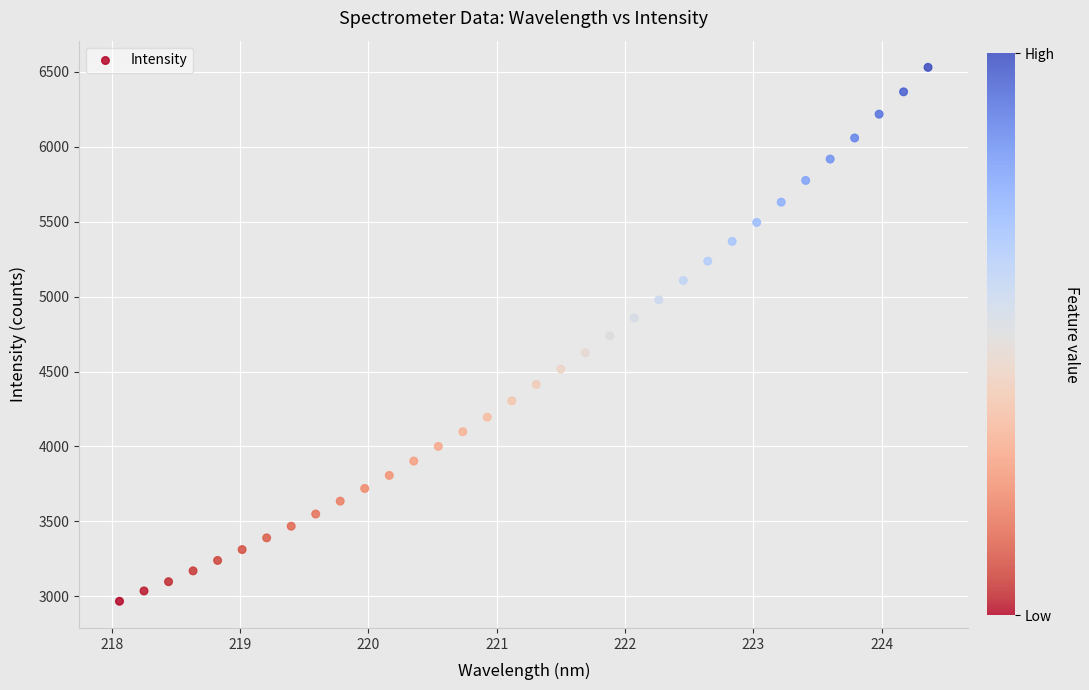

What is the range of X values (max minus min)?

6.3